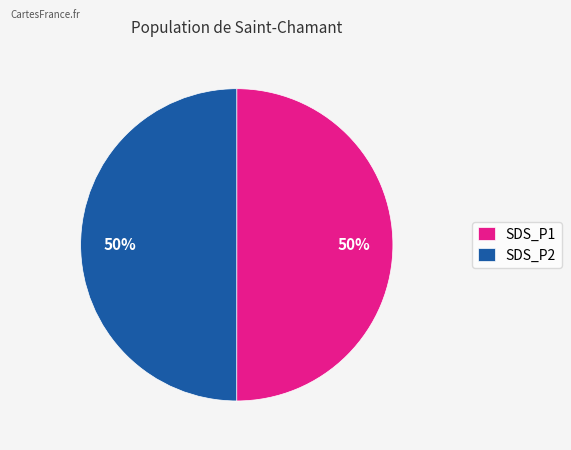

To the nearest percent, what percentage of the pie is SDS_P2?

50%